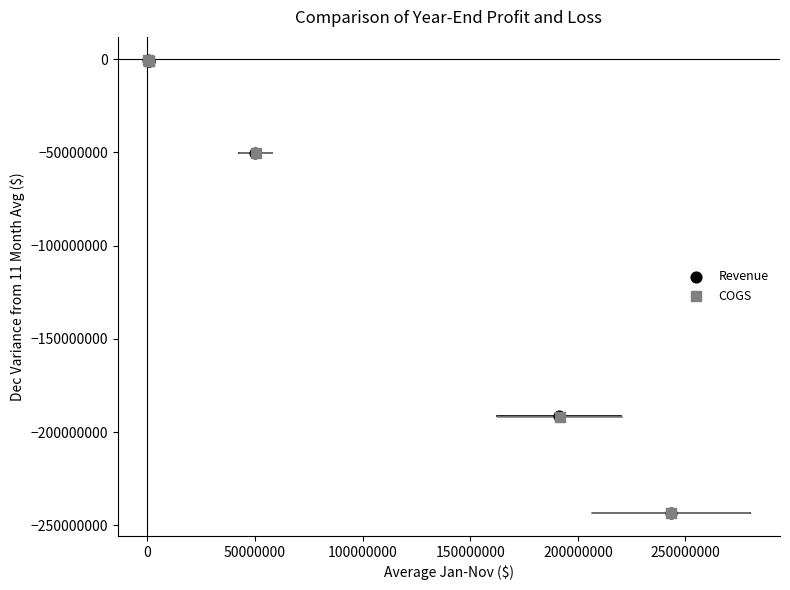

What are all the series names shown in the legend?

Revenue, COGS